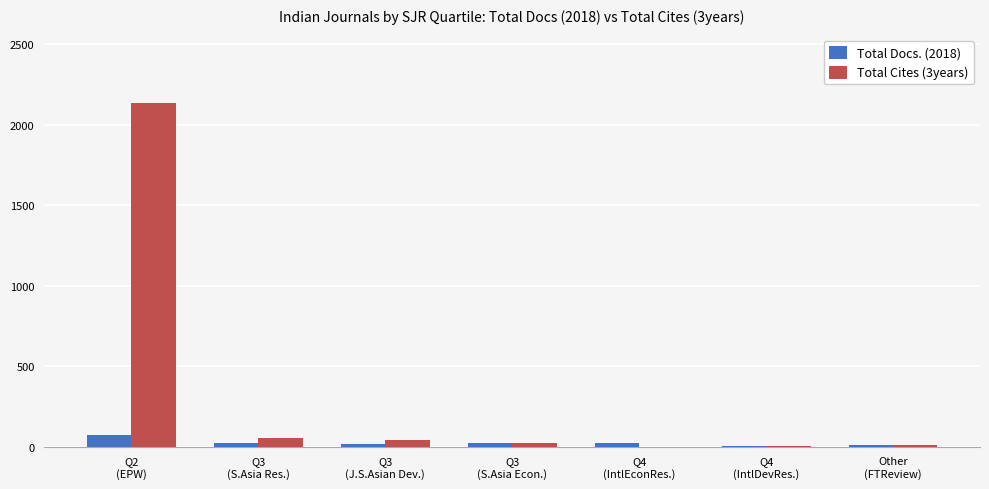

True or false: Total Docs. (2018) has a value of 18 at Q3
(J.S.Asian Dev.).

True